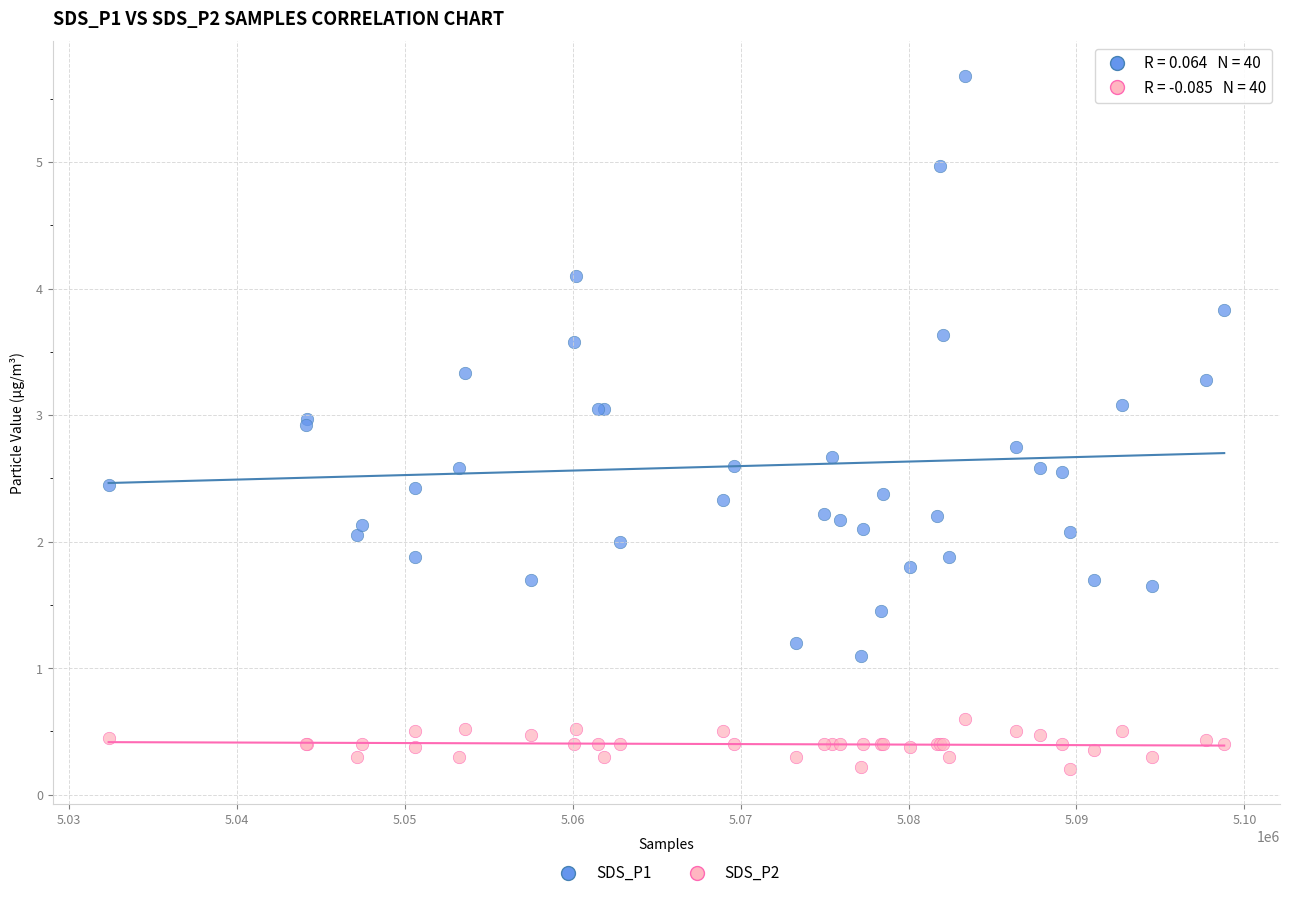

Which series has the widest spread of Y values?

SDS_P1